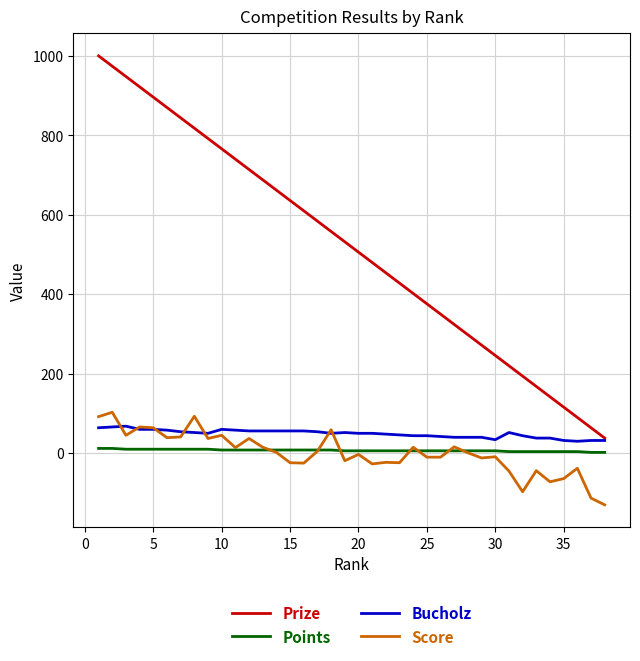

Is this an area chart (filled region under the line)?

No